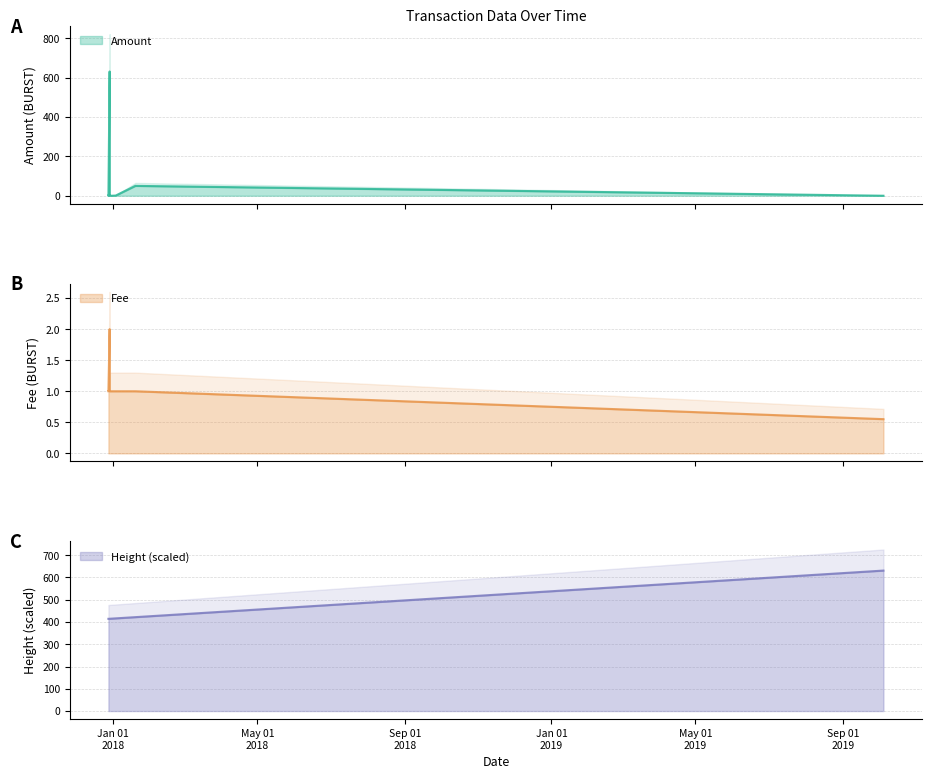

What is the sum of all Fee values?

10.6